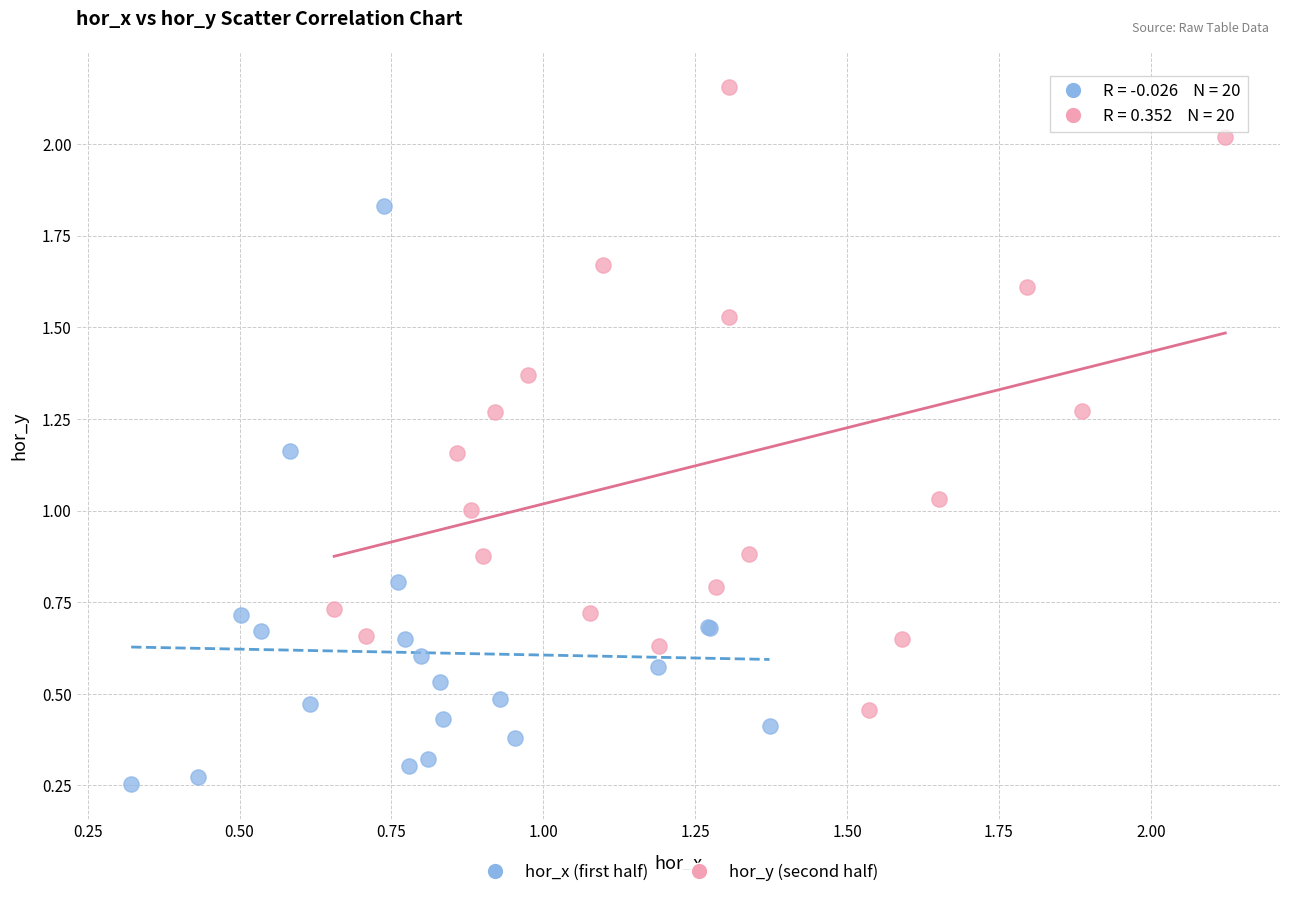

What are all the series names shown in the legend?

hor_x (first half), hor_y (second half)